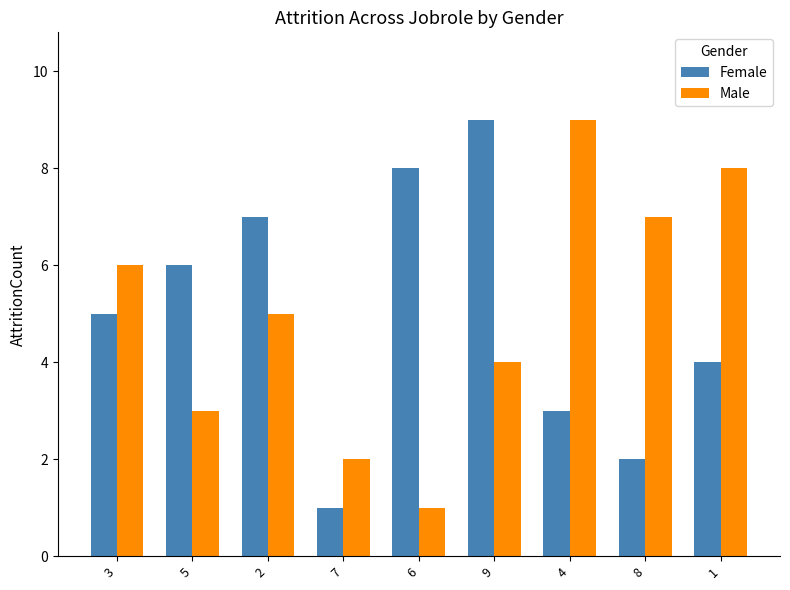

Reading left to right, what are all the values shown in this chart?

Female: 3=5	5=6	2=7	7=1	6=8	9=9	4=3	8=2	1=4
Male: 3=6	5=3	2=5	7=2	6=1	9=4	4=9	8=7	1=8